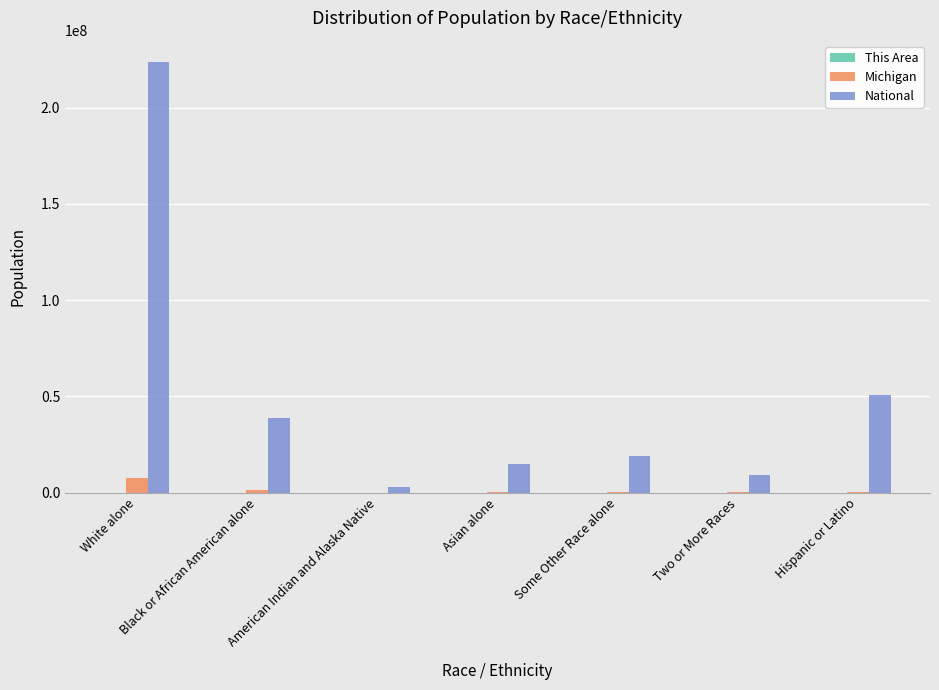

What is the sum of all National values?

358683119